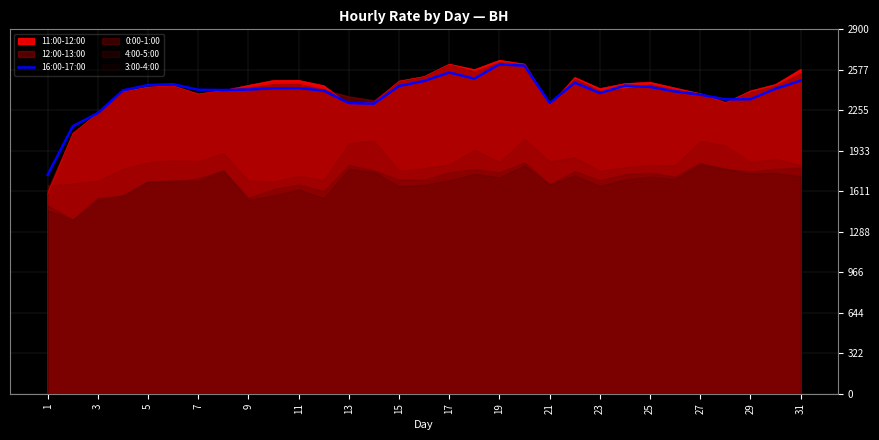

What is the highest value of the 11:00-12:00 series?

2654.0